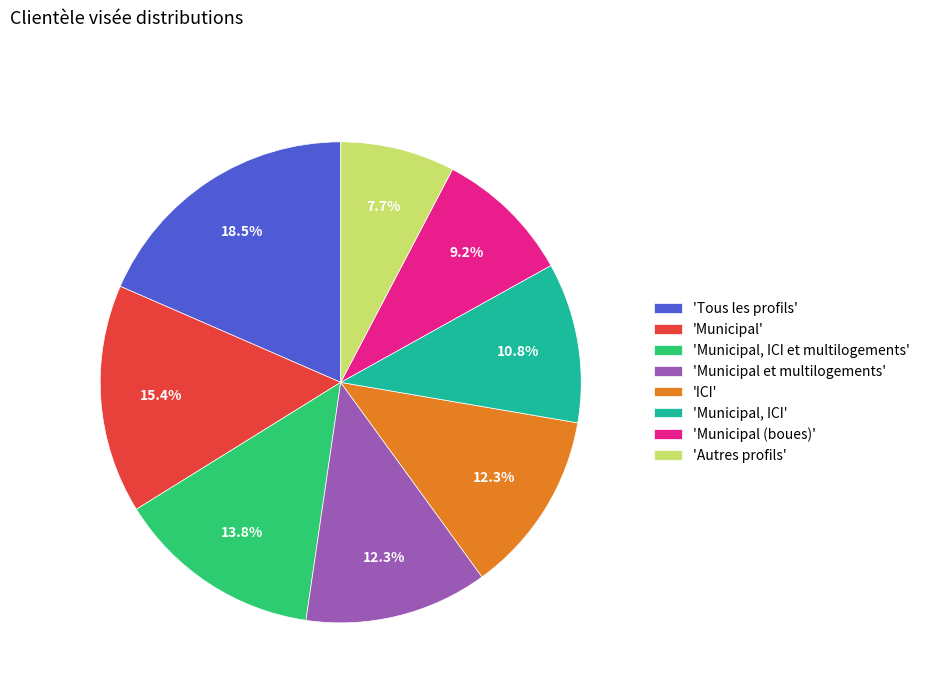

Is there a majority slice in this chart?

No